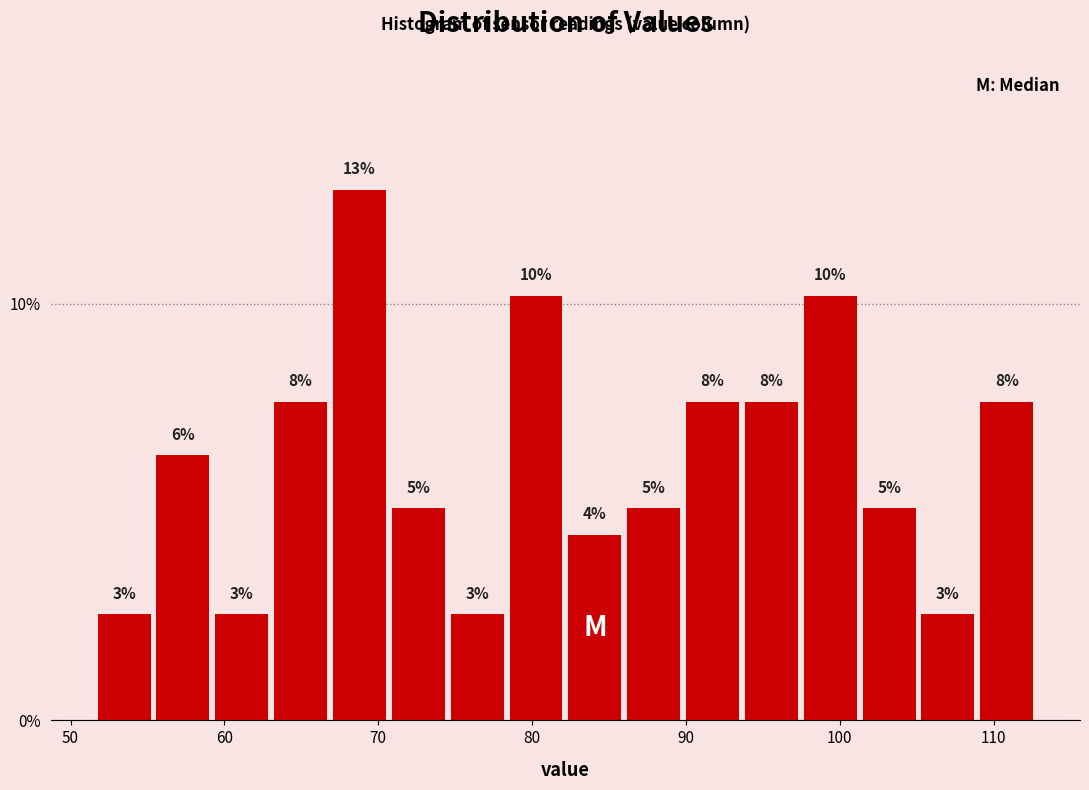

Read against the x-axis, roughly where is the centre of the tallest bar?

69